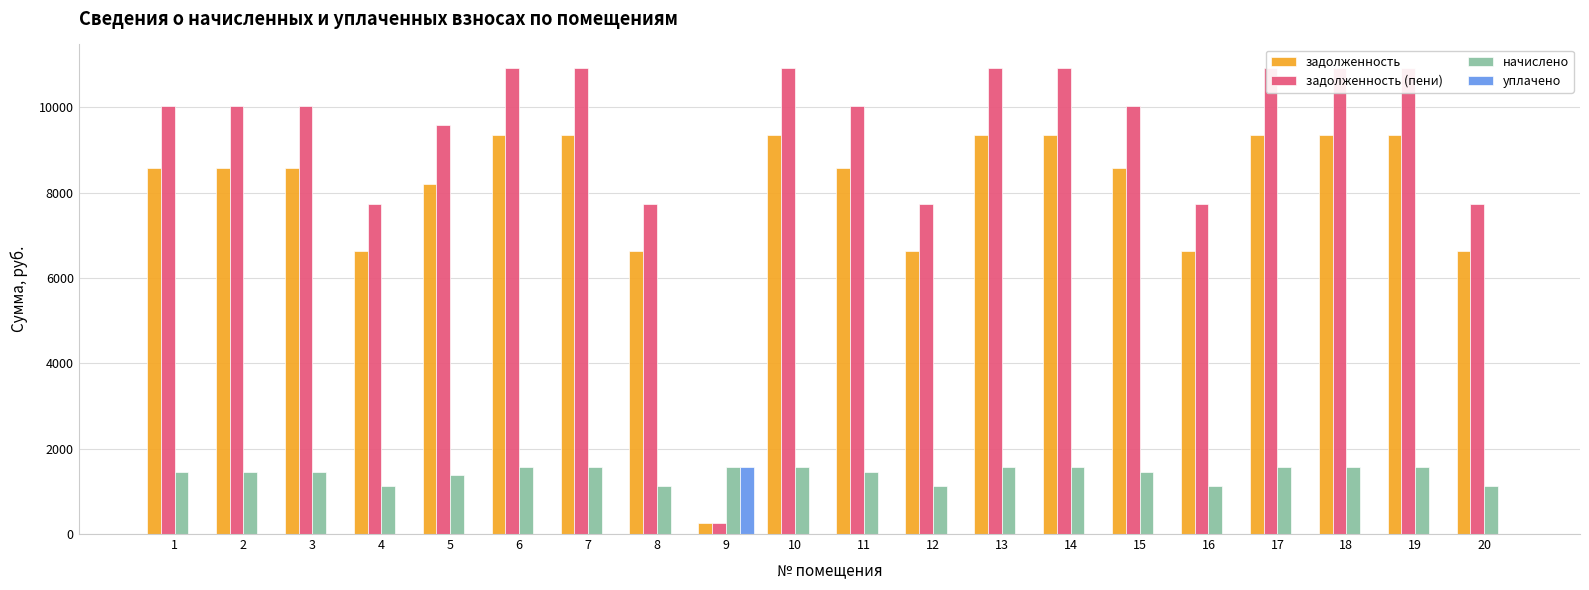

How many bars are there in each group?

4